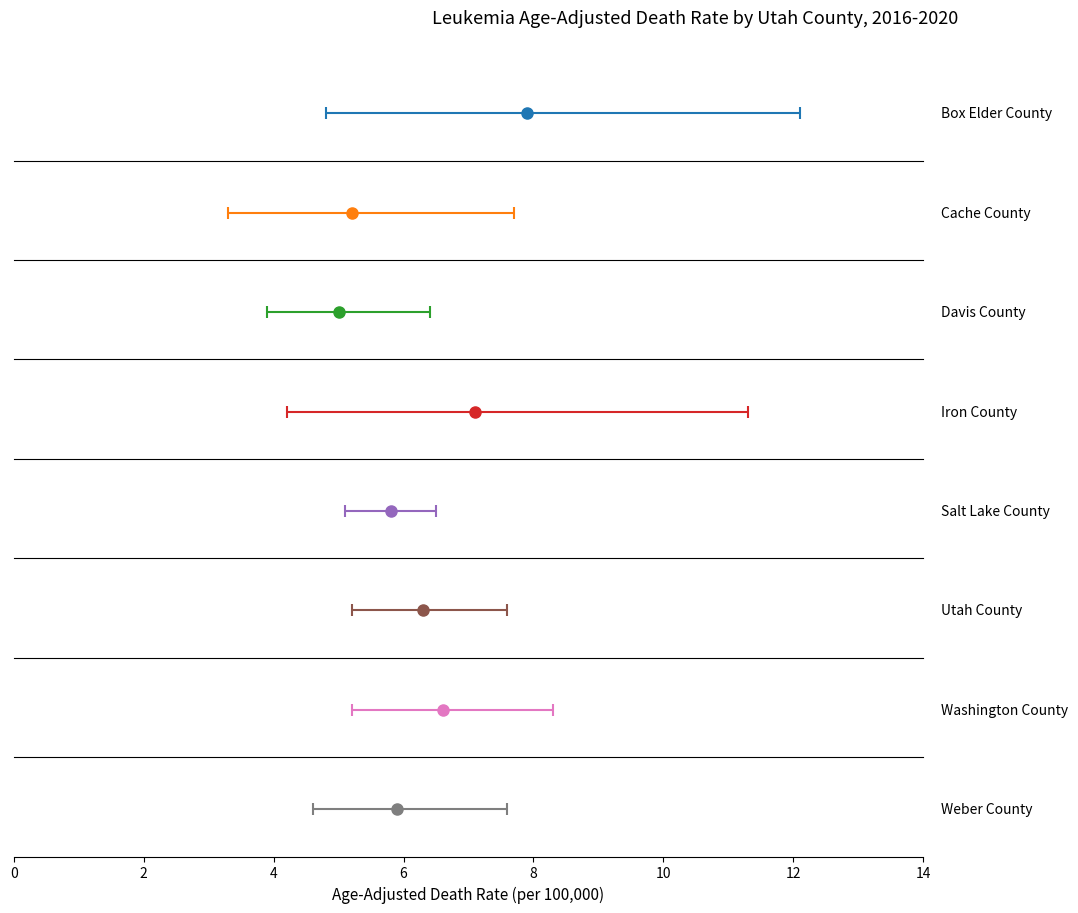

What is the label of the 7th bar from the left?

Washington County